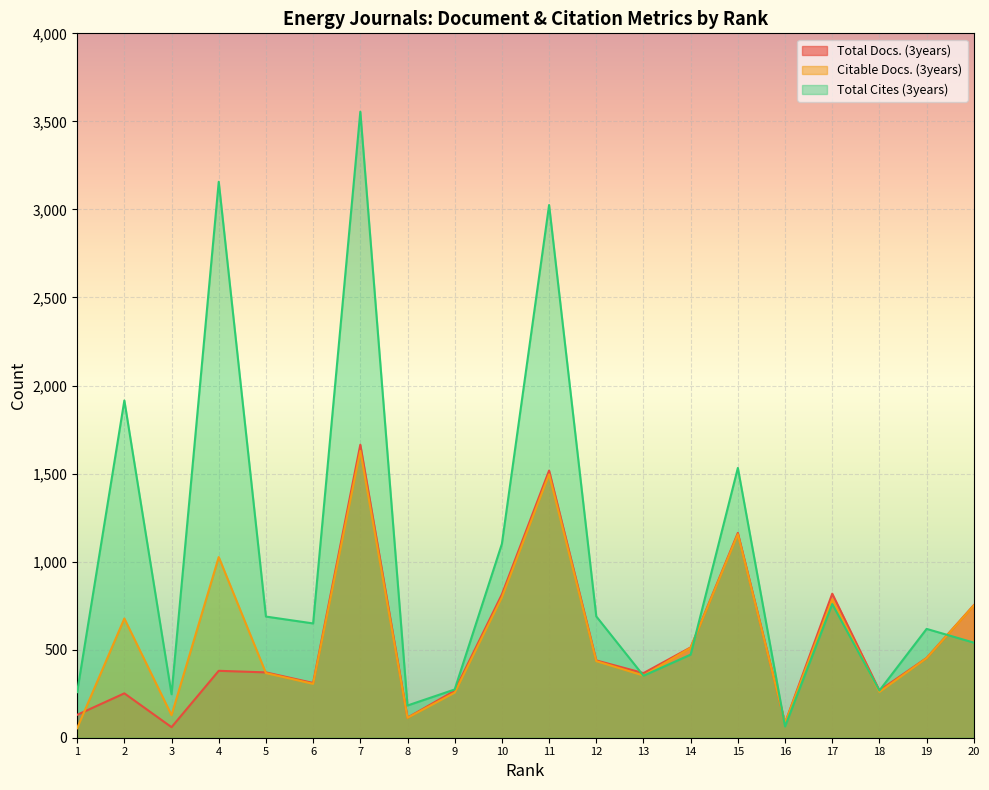

The Citable Docs. (3years) series shows 590 at 19. True or false?

False